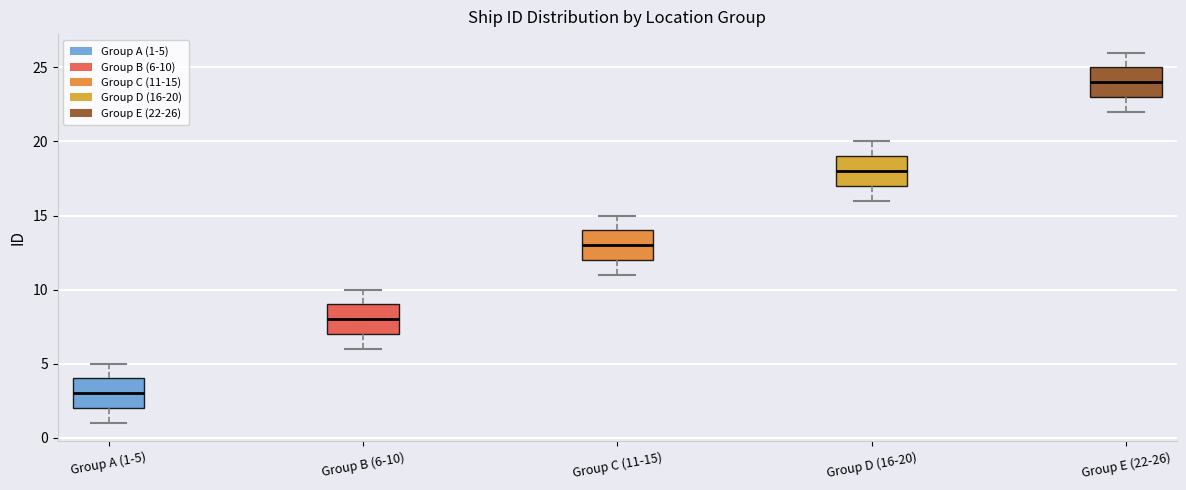

Which box has the highest median line?

Group E (22-26)